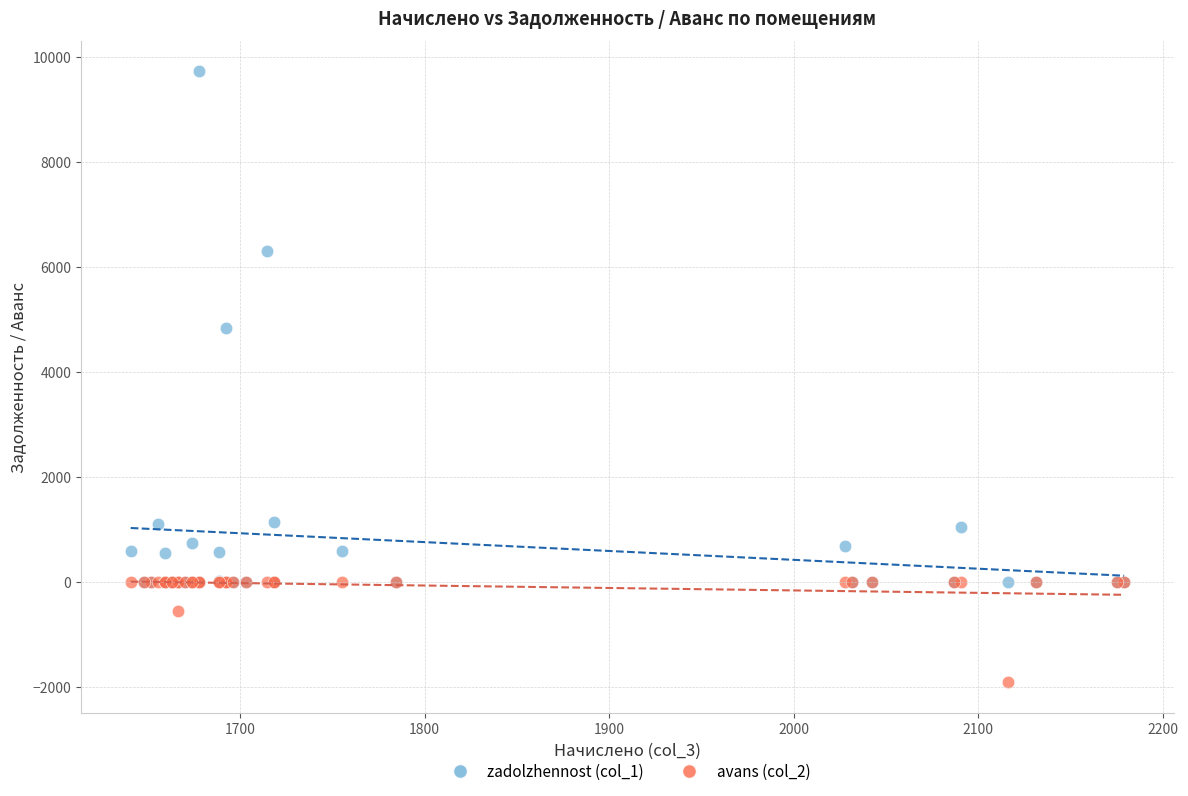

What are all the series names shown in the legend?

zadolzhennost (col_1), avans (col_2)